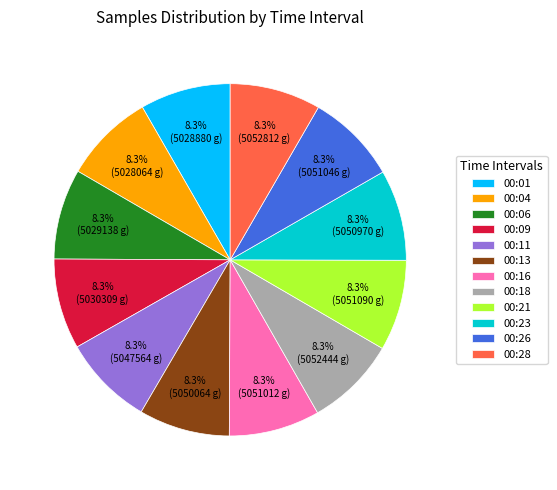

To the nearest percent, what percentage of the pie is 00:28?

8%